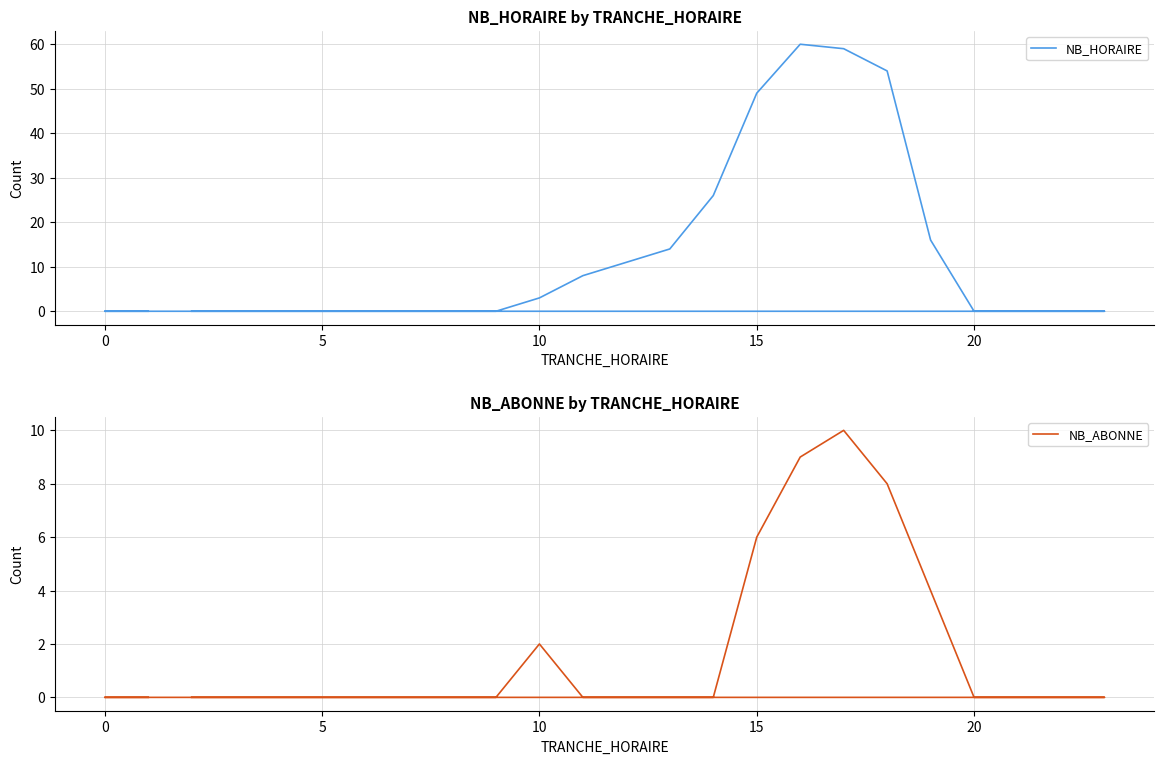

What is the difference between the maximum and minimum values in the NB_ABONNE series?

10